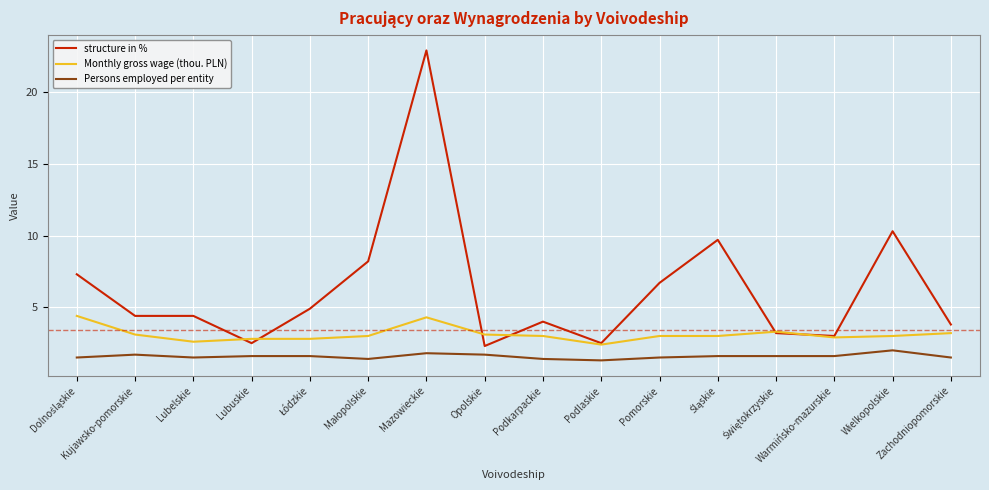

Which series has the largest total across all categories?

structure in %